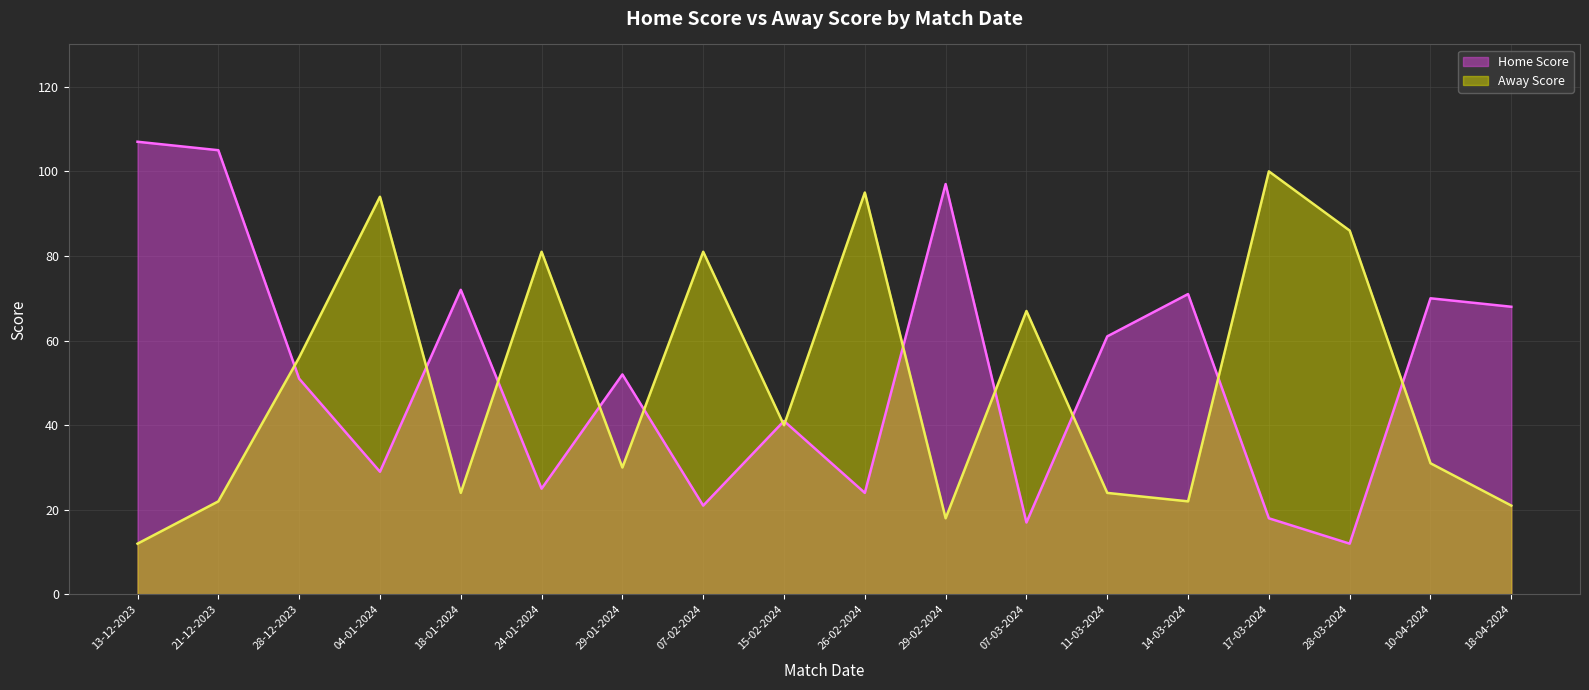

At which label does Home Score first exceed 52?

13-12-2023